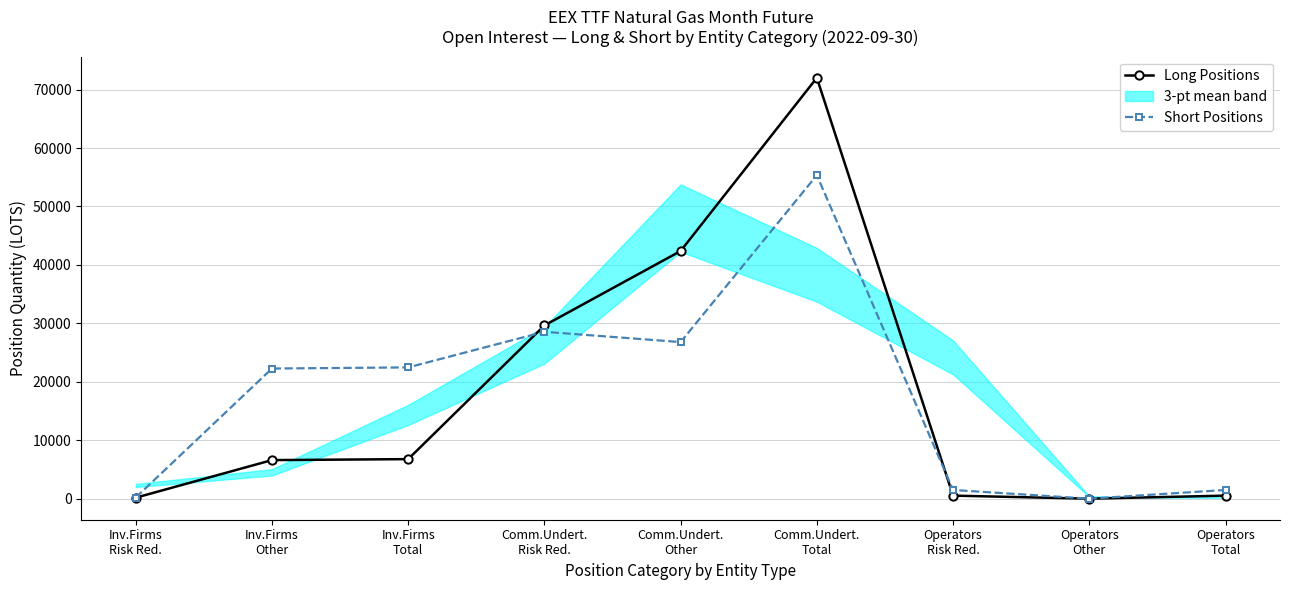

The value of Long Positions at Operators
Total is 521.0. True or false?

True